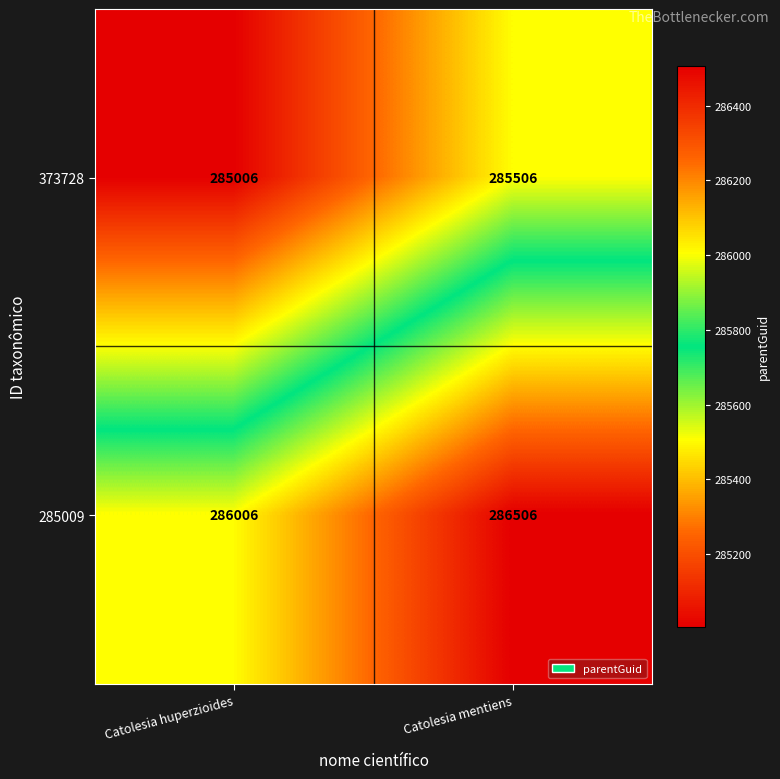

List the labels in order of 285009 value, largest first.

Catolesia mentiens, Catolesia huperzioides